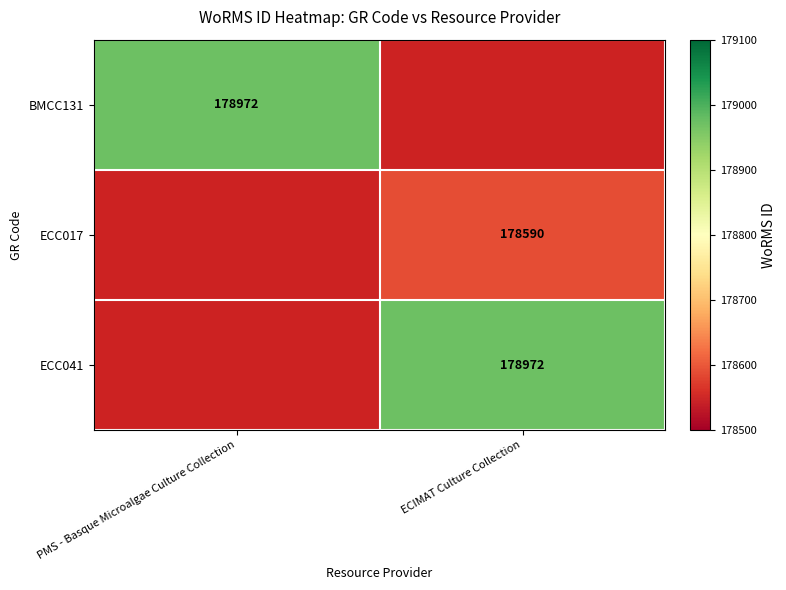

How many series are shown in this chart?

3